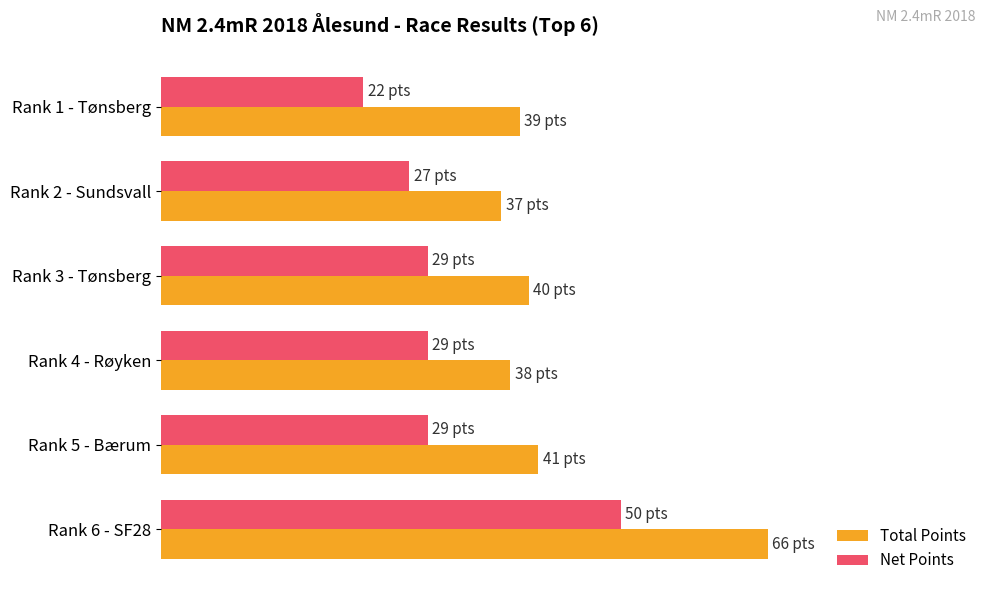

At which category does the chart reach its peak across all series?

Rank 6 - SF28